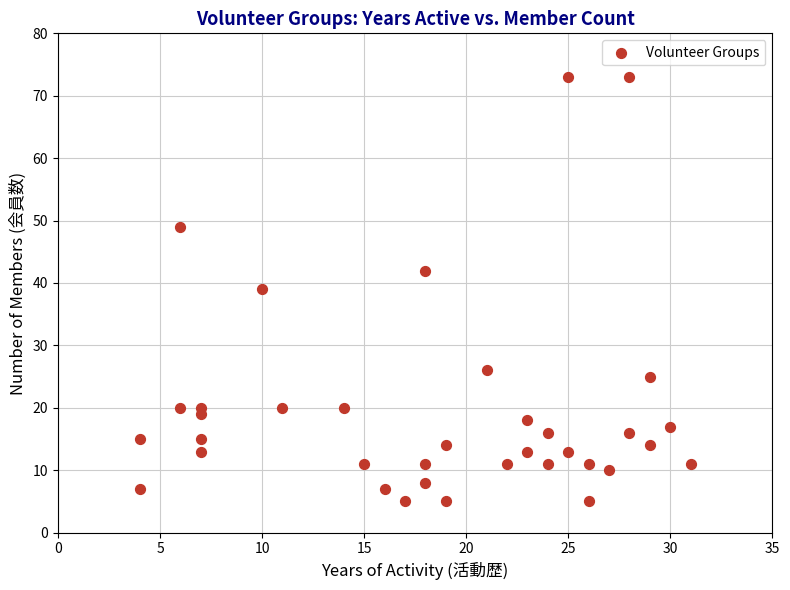

What is the range of X values (max minus min)?

27